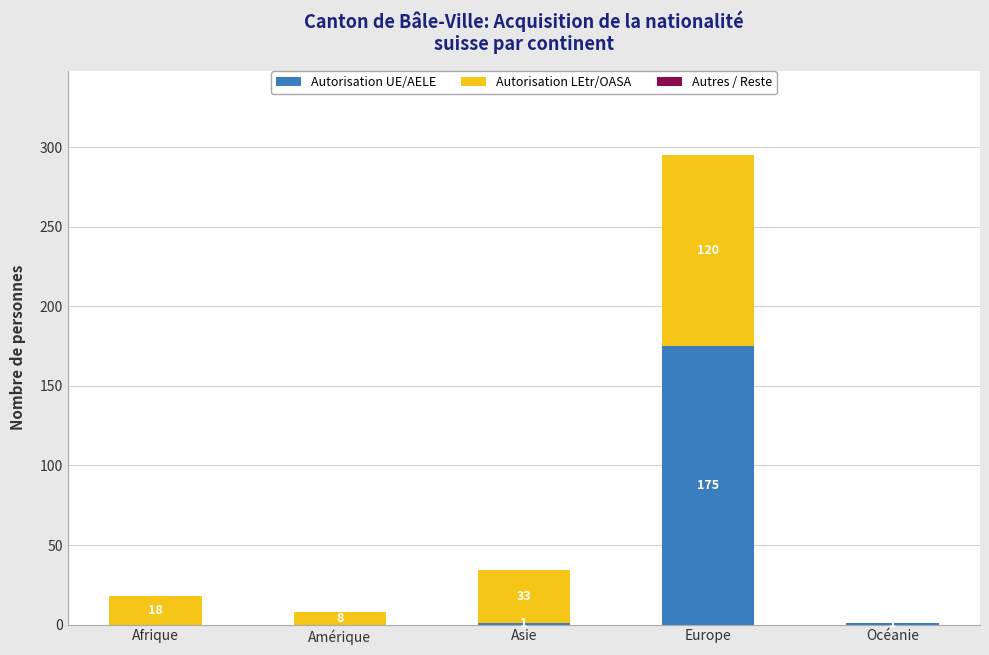

Are the bars grouped side by side (vs. stacked)?

No